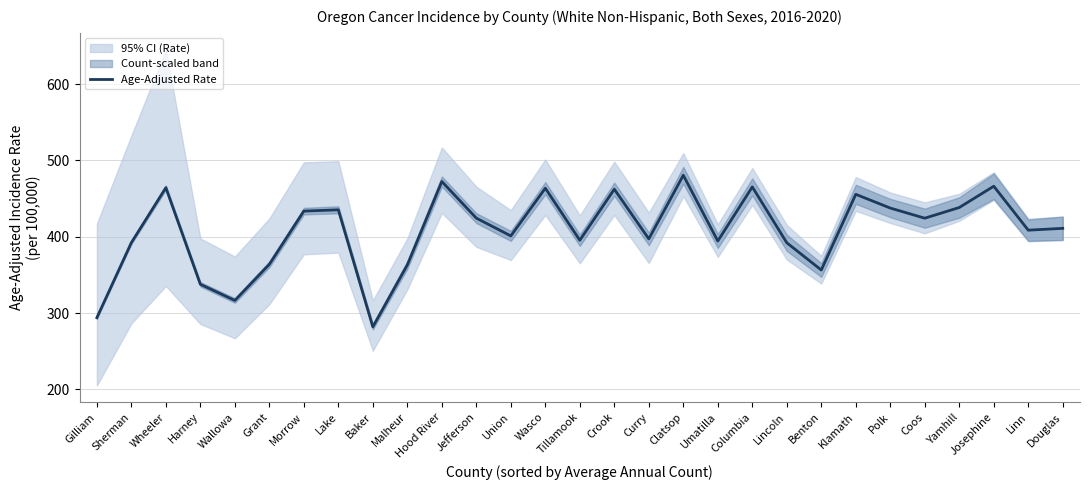

What is the label of the 28th point from the left?

Linn